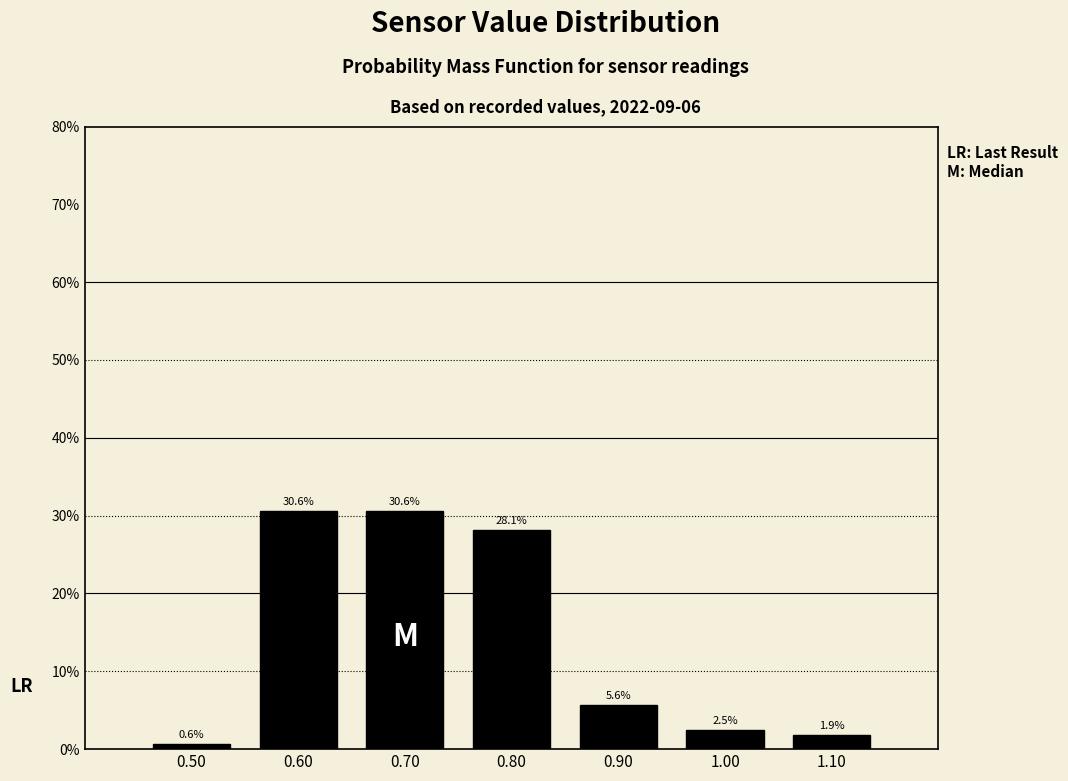

How tall is the bar that spans 0.45 to 0.55 on the x-axis?

0.6